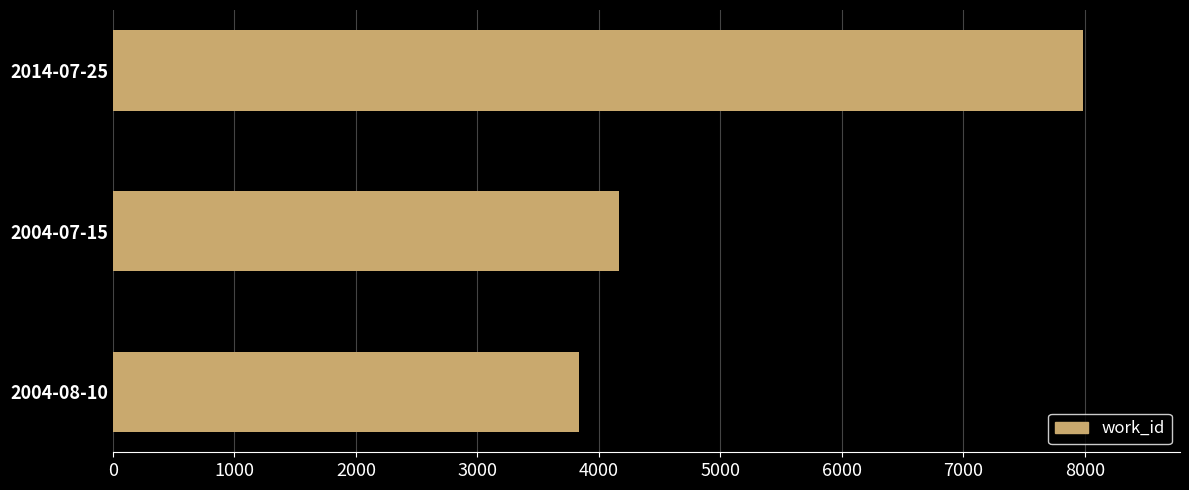

Is it true that the value at 2014-07-25 is 4155?

False